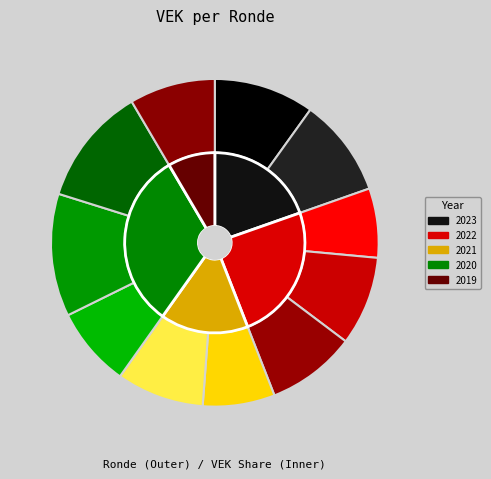

To the nearest percent, what portion does 2019 1ste aanpassing – goedgekeurd represent?

8%